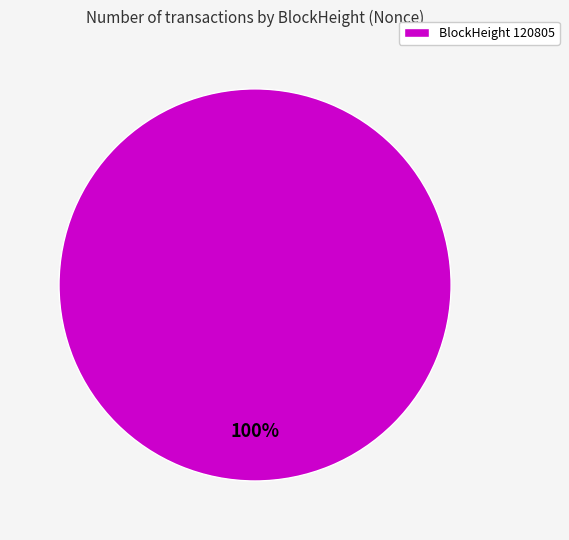

To the nearest percent, what percentage of the pie is BlockHeight 120805?

100%